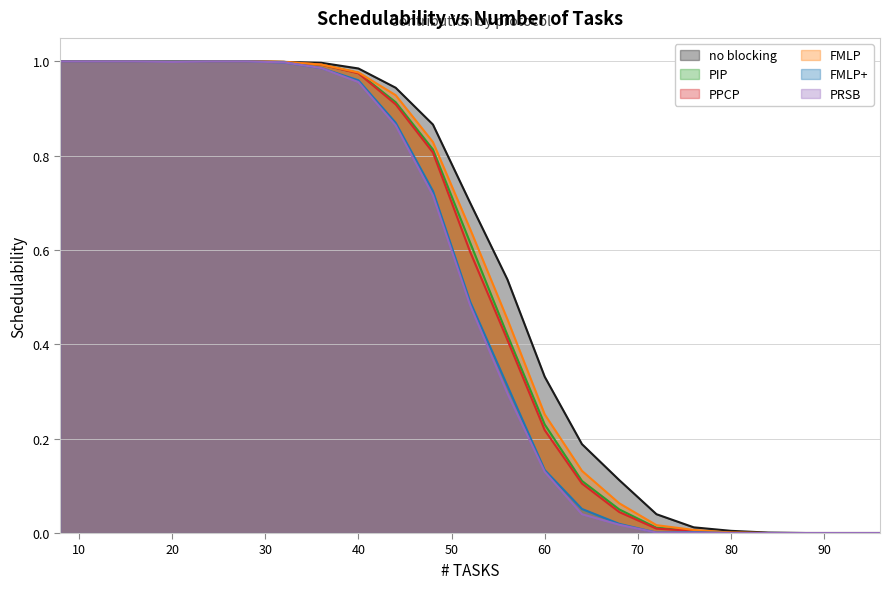

Reading left to right, transcribe all the data shown in this chart.

no blocking: 8=1.0	12=1.0	16=1.0	20=1.0	24=1.0	28=1.0	32=1.0	36=1.0	40=1.0	44=0.9	48=0.9	52=0.7	56=0.5	60=0.3	64=0.2	68=0.1	72=0.0	76=0.0	80=0.0	84=0.0	88=0.0	92=0.0	96=0.0
PIP: 8=1.0	12=1.0	16=1.0	20=1.0	24=1.0	28=1.0	32=1.0	36=1.0	40=1.0	44=0.9	48=0.8	52=0.6	56=0.4	60=0.2	64=0.1	68=0.1	72=0.0	76=0.0	80=0.0	84=0.0	88=0.0	92=0.0	96=0.0
PPCP: 8=1.0	12=1.0	16=1.0	20=1.0	24=1.0	28=1.0	32=1.0	36=1.0	40=1.0	44=0.9	48=0.8	52=0.6	56=0.4	60=0.2	64=0.1	68=0.0	72=0.0	76=0.0	80=0.0	84=0.0	88=0.0	92=0.0	96=0.0
FMLP: 8=1.0	12=1.0	16=1.0	20=1.0	24=1.0	28=1.0	32=1.0	36=1.0	40=1.0	44=0.9	48=0.8	52=0.6	56=0.5	60=0.3	64=0.1	68=0.1	72=0.0	76=0.0	80=0.0	84=0.0	88=0.0	92=0.0	96=0.0
FMLP+: 8=1.0	12=1.0	16=1.0	20=1.0	24=1.0	28=1.0	32=1.0	36=1.0	40=1.0	44=0.9	48=0.7	52=0.5	56=0.3	60=0.1	64=0.1	68=0.0	72=0.0	76=0.0	80=0.0	84=0.0	88=0.0	92=0.0	96=0.0
PRSB: 8=1.0	12=1.0	16=1.0	20=1.0	24=1.0	28=1.0	32=1.0	36=1.0	40=1.0	44=0.9	48=0.7	52=0.5	56=0.3	60=0.1	64=0.0	68=0.0	72=0.0	76=0.0	80=0.0	84=0.0	88=0.0	92=0.0	96=0.0